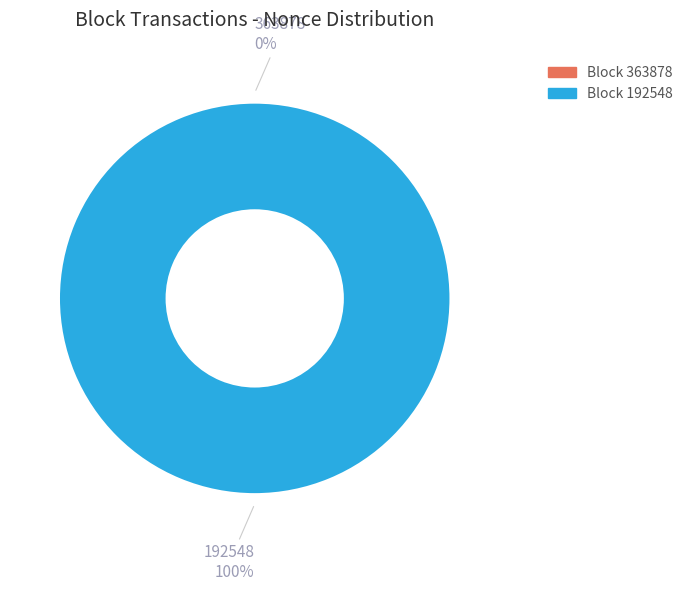

What portion of the pie excludes 363878?

100.0%